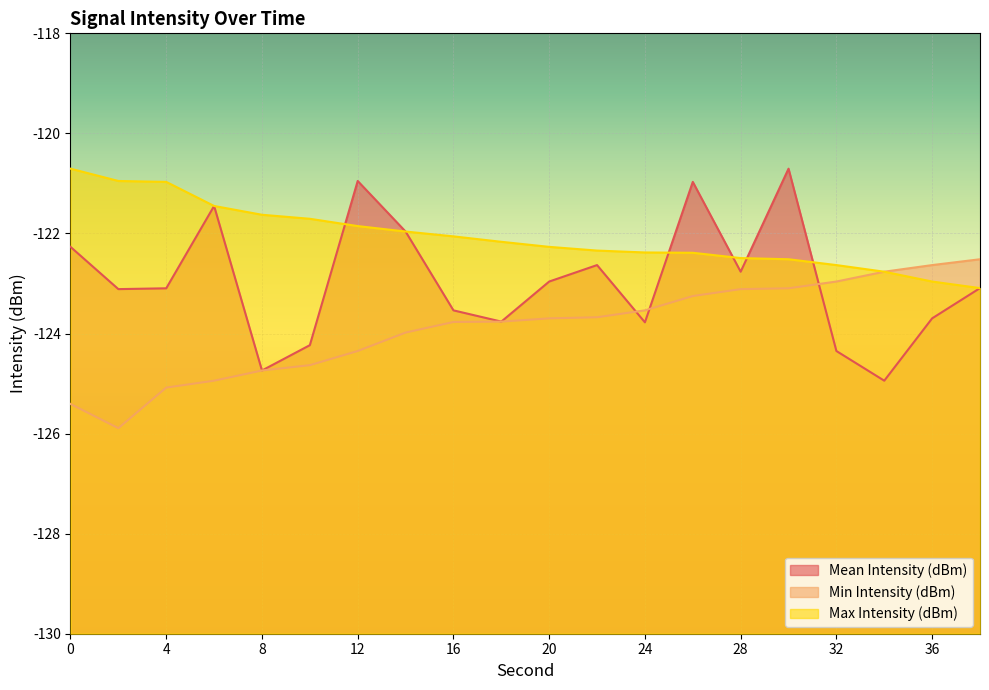

Reading left to right, list all the values displayed in this chart.

Mean Intensity (dBm): 0=-122.3	2=-123.1	4=-123.1	6=-121.5	8=-124.7	10=-124.2	12=-121.0	14=-122.0	16=-123.5	18=-123.8	20=-123.0	22=-122.6	24=-123.8	26=-121.0	28=-122.8	30=-120.7	32=-124.3	34=-124.9	36=-123.7	38=-123.1
Min Intensity (dBm): 0=-125.4	2=-125.9	4=-125.1	6=-124.9	8=-124.7	10=-124.6	12=-124.3	14=-124.0	16=-123.8	18=-123.8	20=-123.7	22=-123.7	24=-123.5	26=-123.3	28=-123.1	30=-123.1	32=-123.0	34=-122.8	36=-122.6	38=-122.5
Max Intensity (dBm): 0=-120.7	2=-121.0	4=-121.0	6=-121.5	8=-121.6	10=-121.7	12=-121.9	14=-122.0	16=-122.1	18=-122.2	20=-122.3	22=-122.3	24=-122.4	26=-122.4	28=-122.5	30=-122.5	32=-122.6	34=-122.8	36=-123.0	38=-123.1